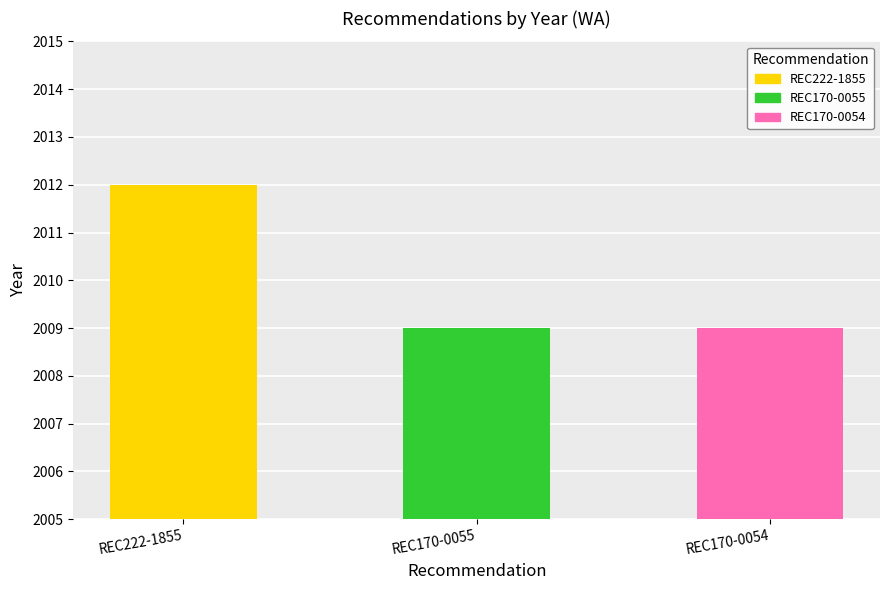

At which category does the chart reach its minimum across all series?

REC170-0055